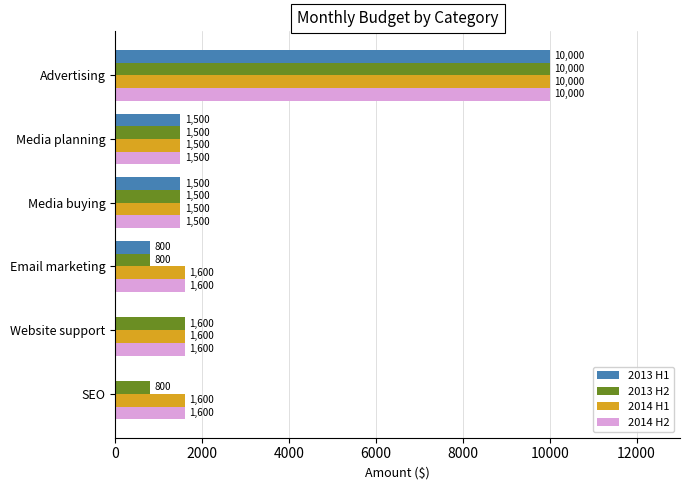

How many categories are shown in the chart?

6